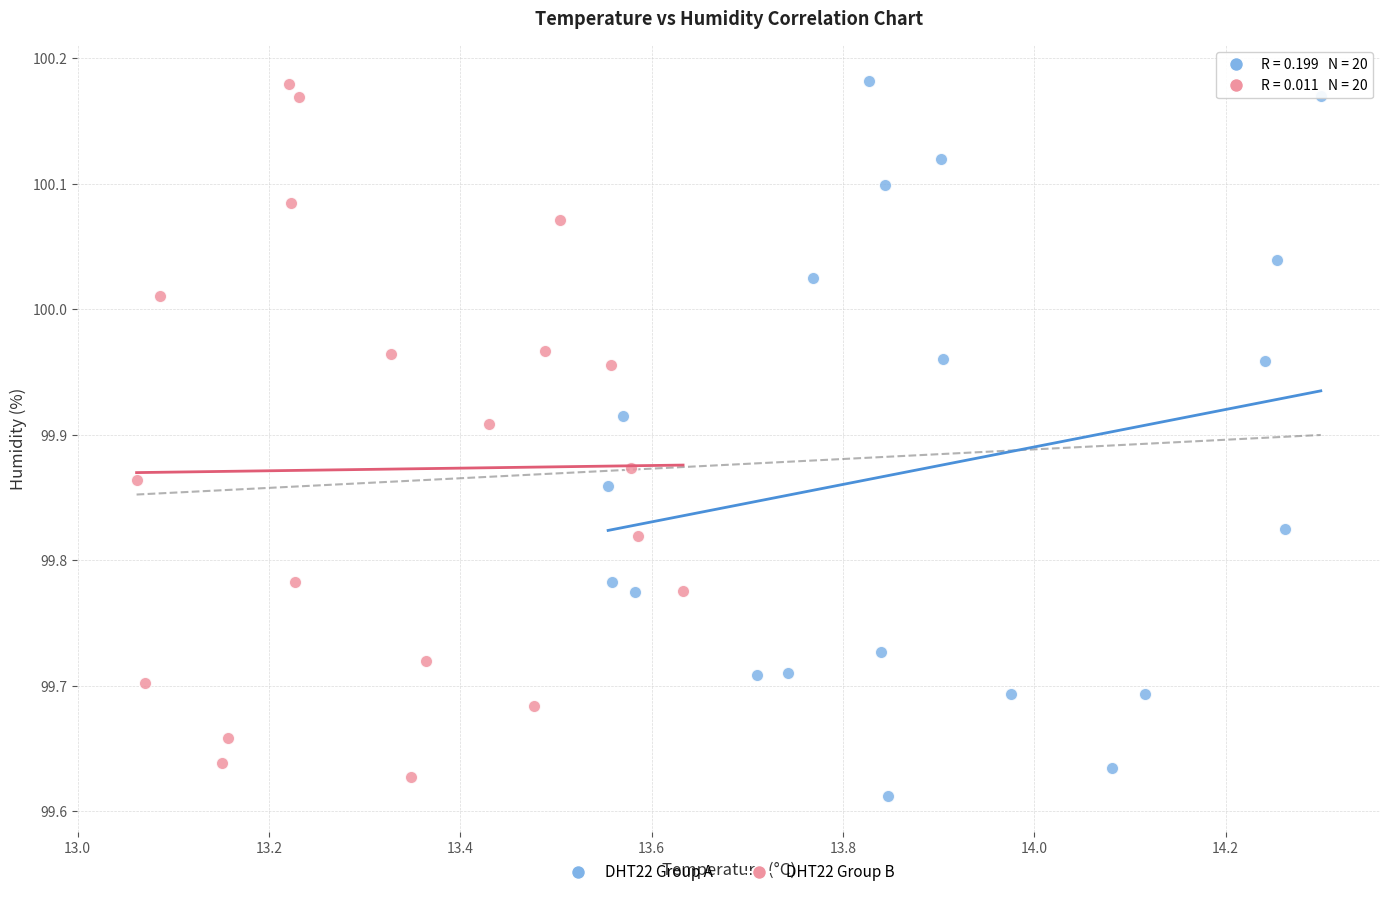

What are all the series names shown in the legend?

DHT22 Group A, DHT22 Group B